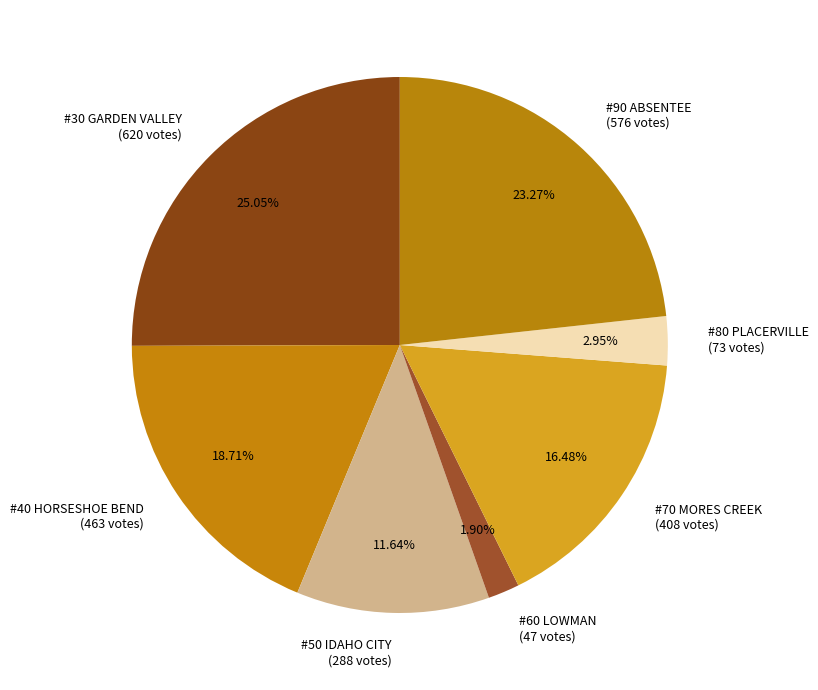

Which category has the smallest portion of the pie?

#60 LOWMAN